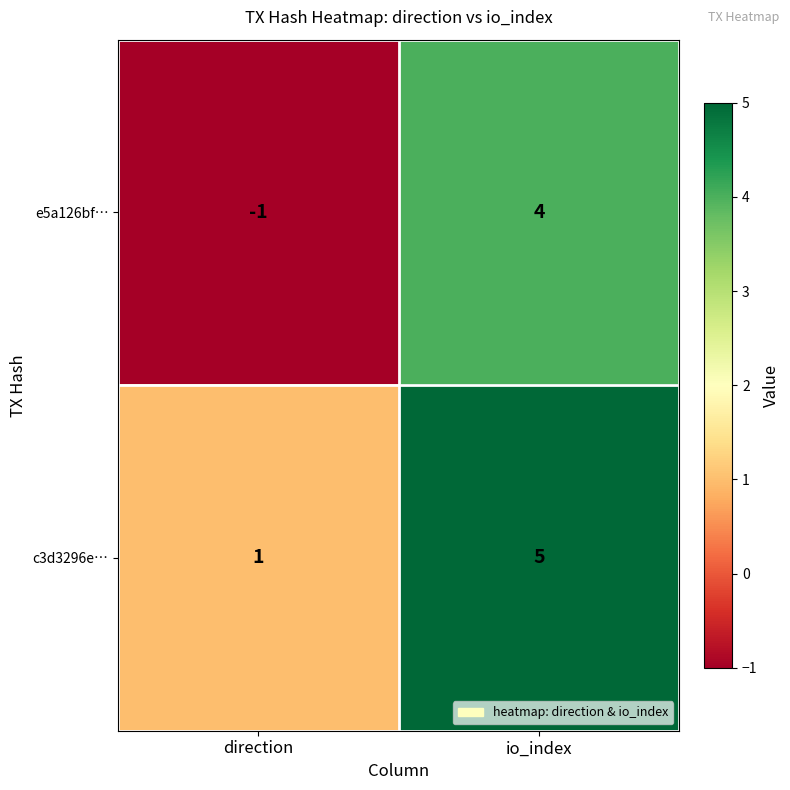

Rank the series at io_index from highest to lowest value.

c3d3296e…, e5a126bf…